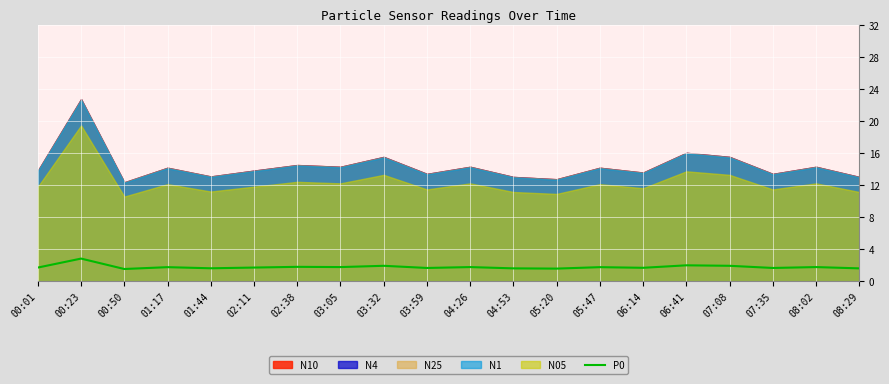

Is it true that the value at 03:32 is 1.9?

True